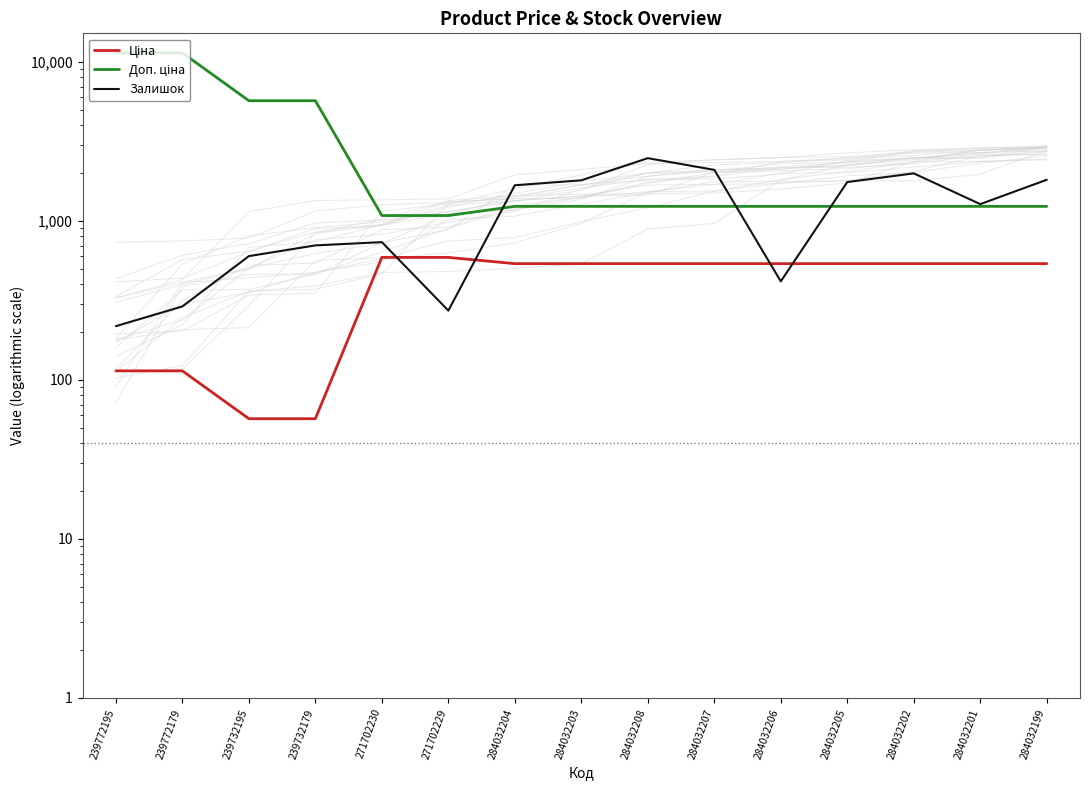

Is it true that Залишок equals 799.0 at 284032204?

False